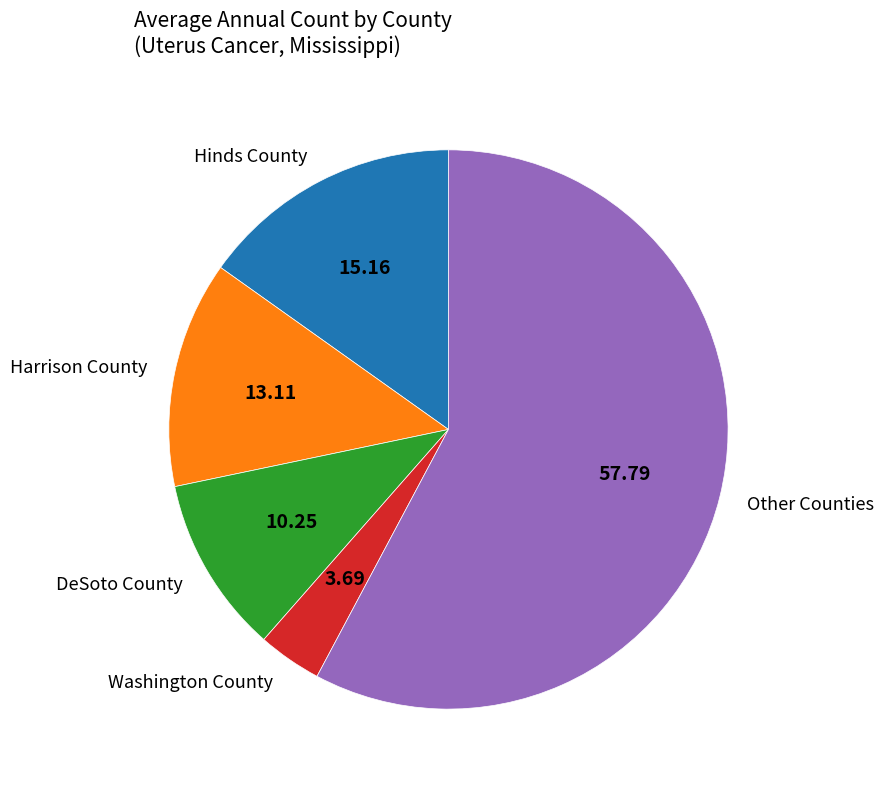

Does Other Counties represent more than half of the total?

Yes